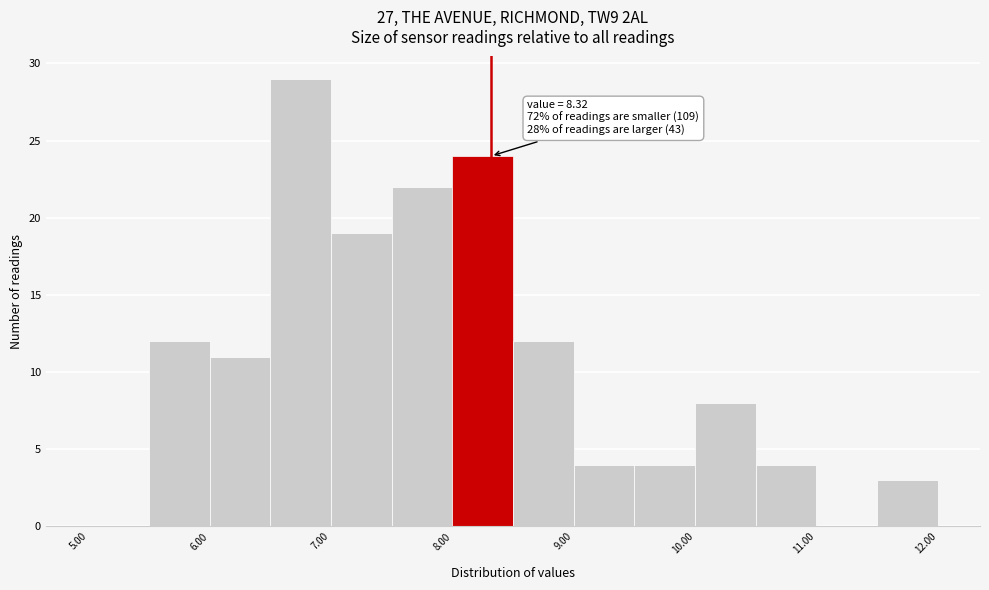

Which range on the x-axis has the tallest bar?

6.5 to 7.0